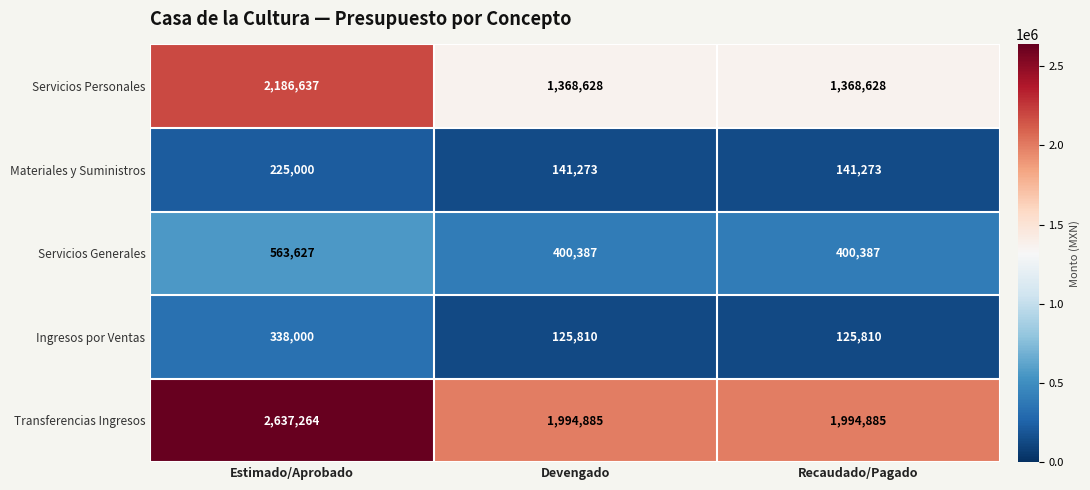

Which series has the widest spread of values?

Servicios Personales